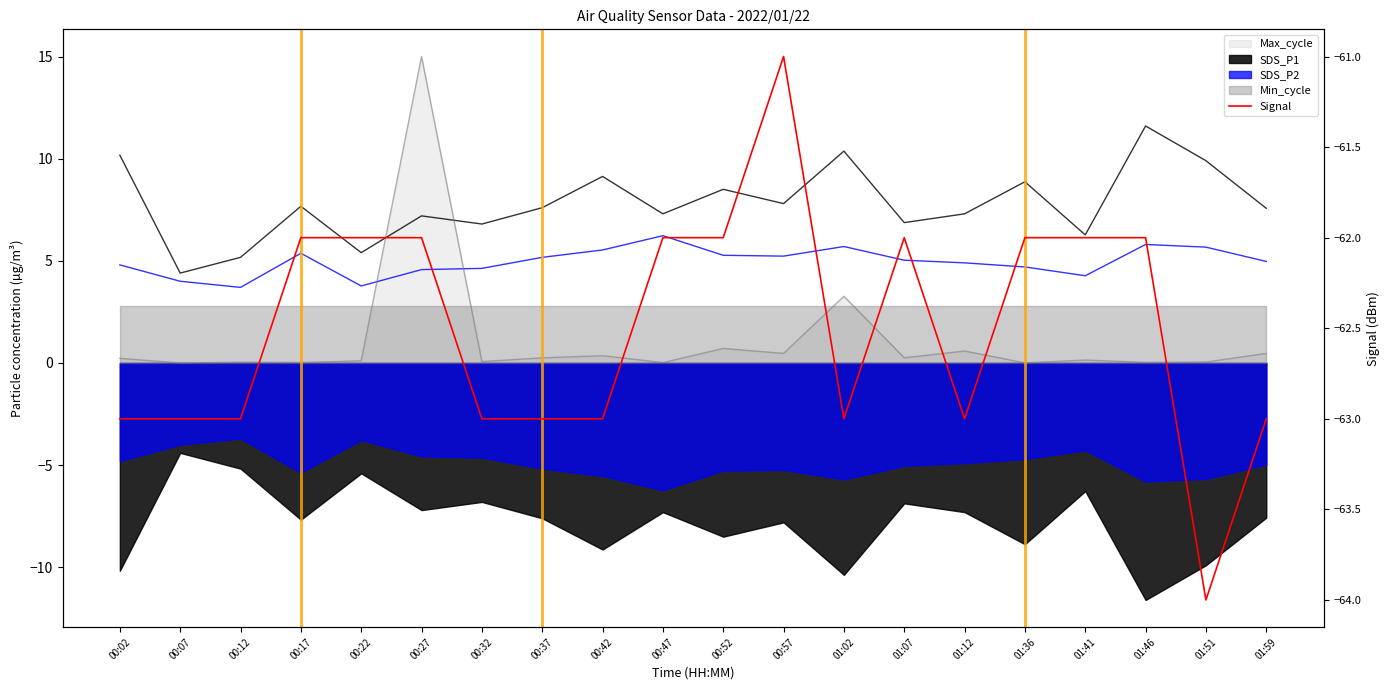

List the labels in order of value, smallest first.

01:51, 00:02, 00:07, 00:12, 00:32, 00:37, 00:42, 01:02, 01:12, 01:59, 00:17, 00:22, 00:27, 00:47, 00:52, 01:07, 01:36, 01:41, 01:46, 00:57